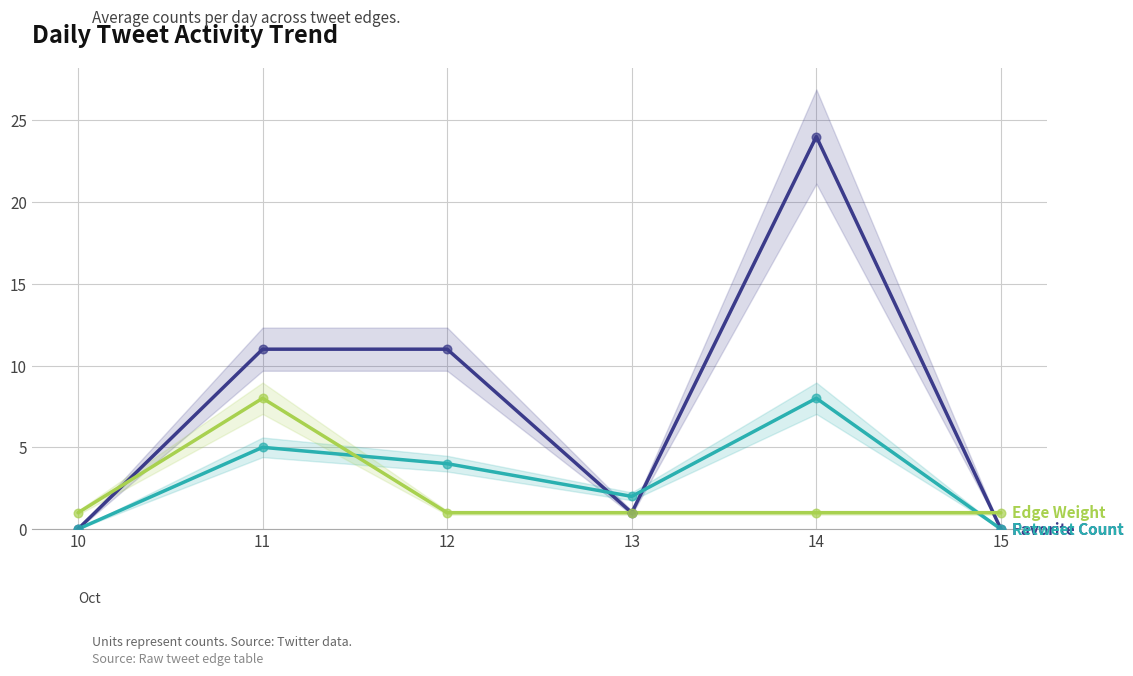

Which series reaches the minimum Y coordinate?

Favorite Count